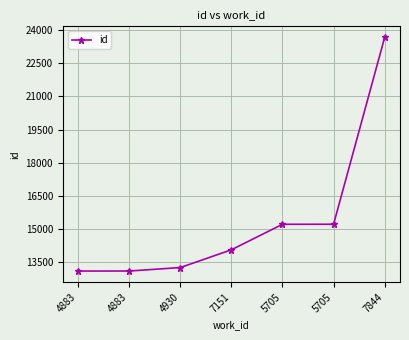

What is the label of the 6th point from the left?

5705